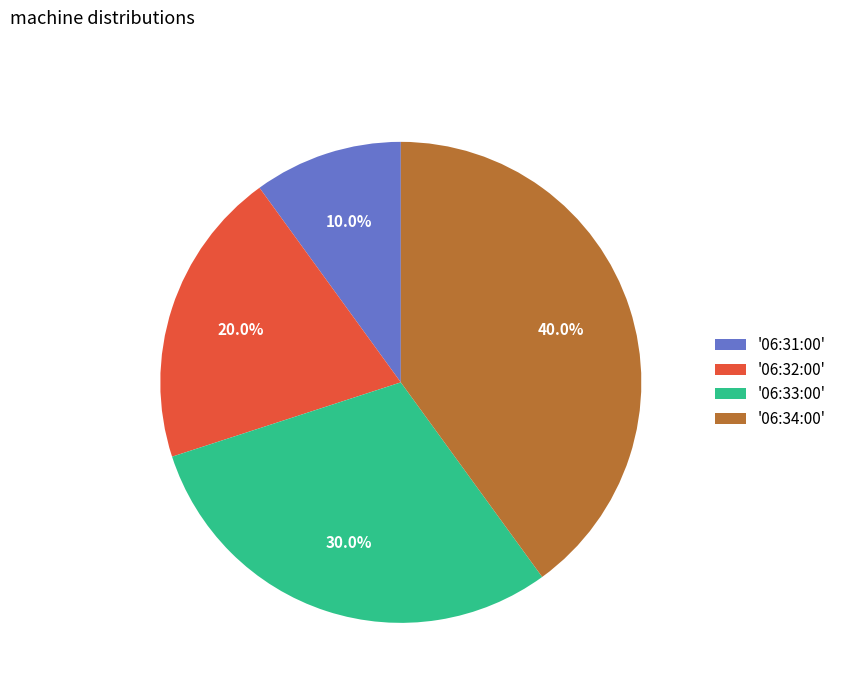

Count the number of slices in the pie.

4